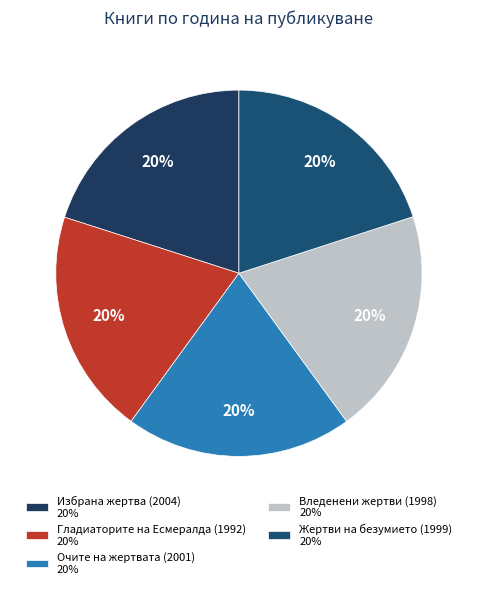

Does Гладиаторите на Есмералда (1992) account for over 50% of the chart?

No